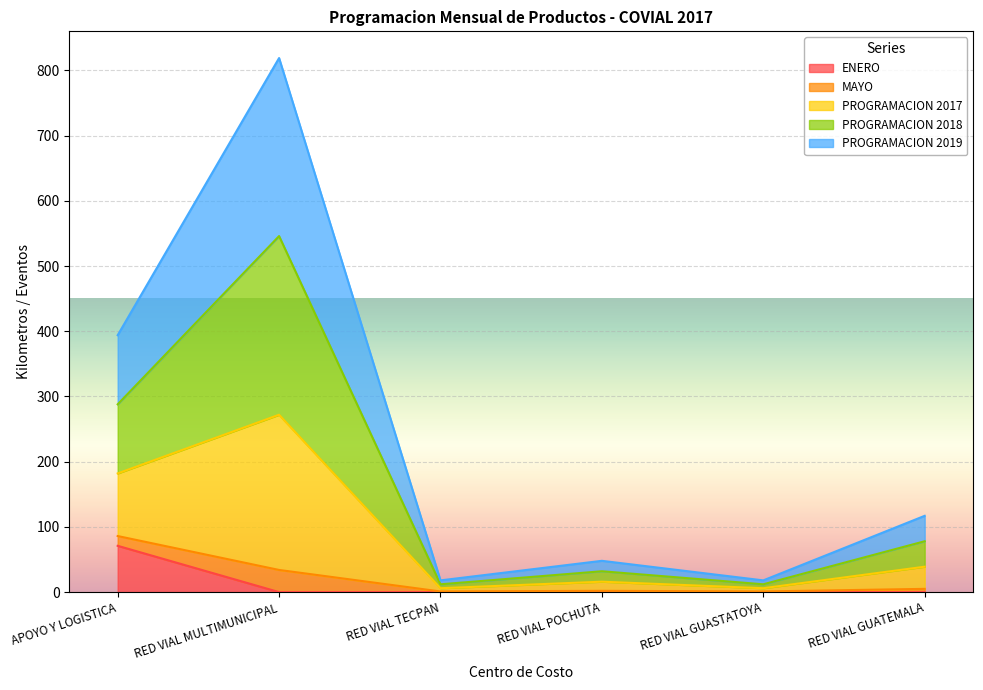

Is the value of ENERO at APOYO Y LOGISTICA greater than the value of PROGRAMACION 2017 at RED VIAL GUASTATOYA?

Yes